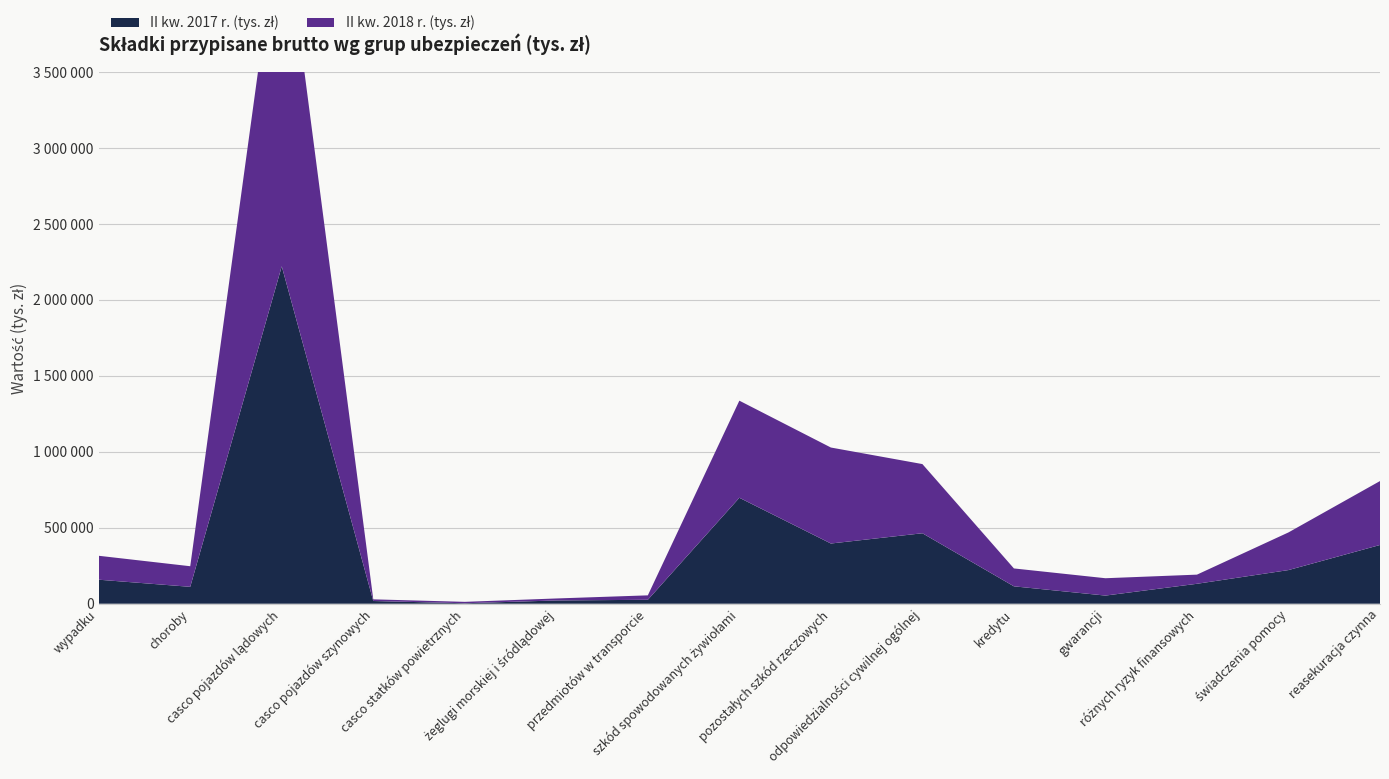

Reading left to right, transcribe all the data shown in this chart.

II kw. 2017 r. (tys. zł): wypadku=158105	choroby=111207	casco pojazdów lądowych=2221665	casco pojazdów szynowych=17735	casco statków powietrznych=3011	żeglugi morskiej i śródlądowej=21444	przedmiotów w transporcie=25850	szkód spowodowanych żywiołami=697611	pozostałych szkód rzeczowych=396374	odpowiedzialności cywilnej ogólnej=463914	kredytu=114488	gwarancji=53578	różnych ryzyk finansowych=131221	świadczenia pomocy=221522	reasekuracja czynna=386757
II kw. 2018 r. (tys. zł): wypadku=157558	choroby=135623	casco pojazdów lądowych=2422916	casco pojazdów szynowych=11055	casco statków powietrznych=9307	żeglugi morskiej i śródlądowej=13129	przedmiotów w transporcie=29242	szkód spowodowanych żywiołami=639283	pozostałych szkód rzeczowych=632020	odpowiedzialności cywilnej ogólnej=455439	kredytu=117804	gwarancji=114224	różnych ryzyk finansowych=60239	świadczenia pomocy=247932	reasekuracja czynna=420867